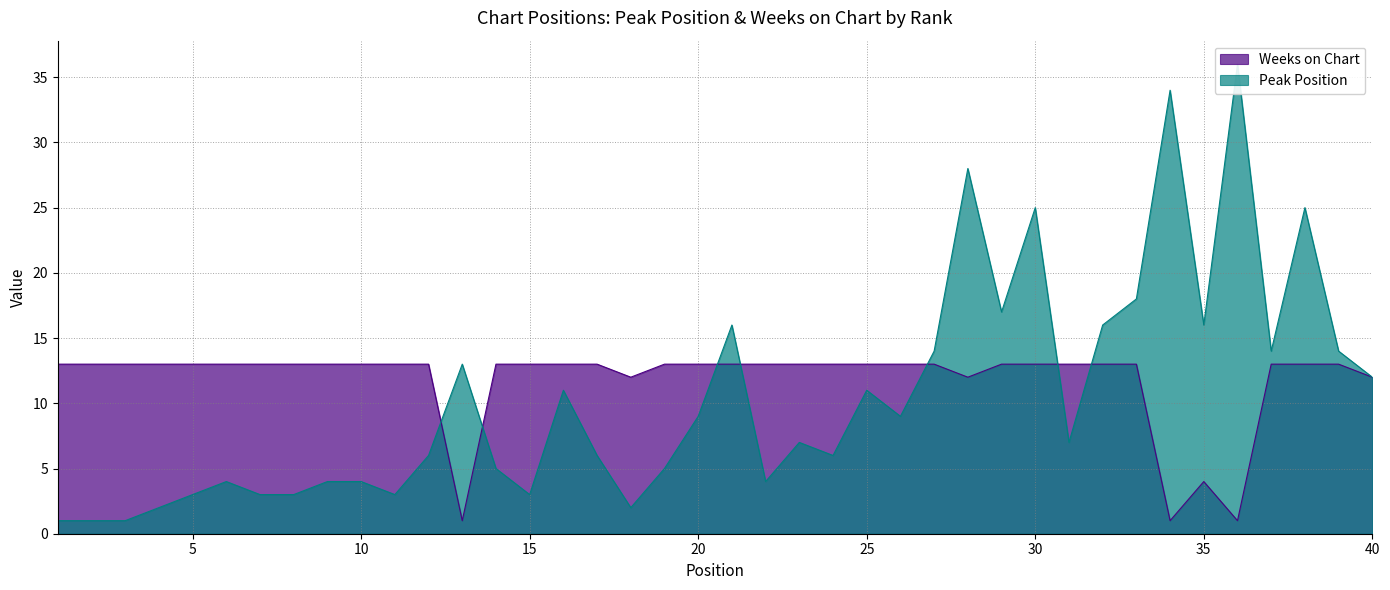

At which label does Weeks on Chart reach its peak?

1